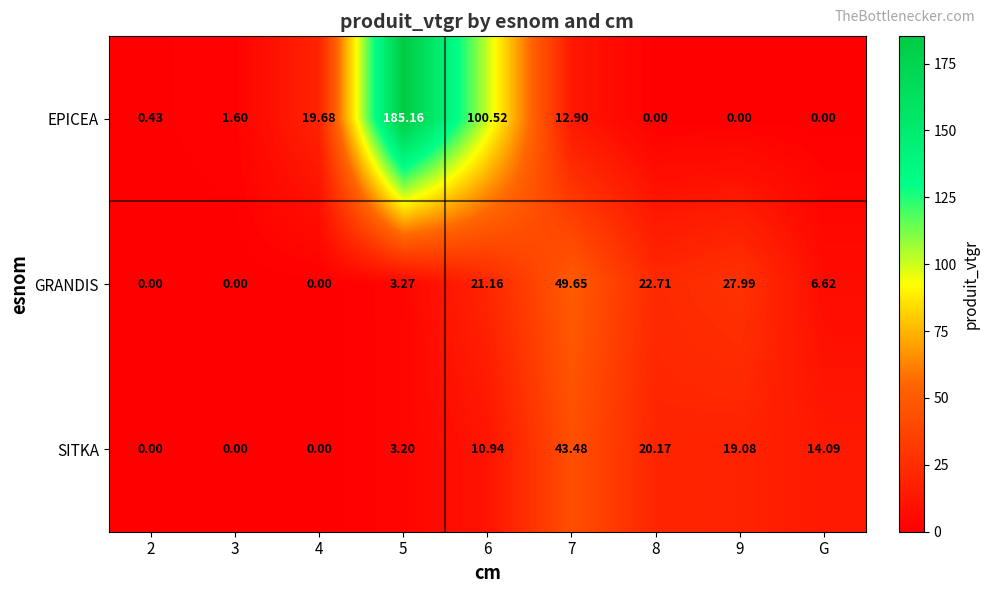

Rank the series by their maximum value, from highest to lowest.

EPICEA, GRANDIS, SITKA